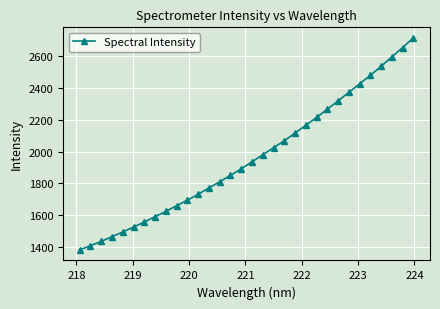

What is the minimum value shown in the chart?

1384.1